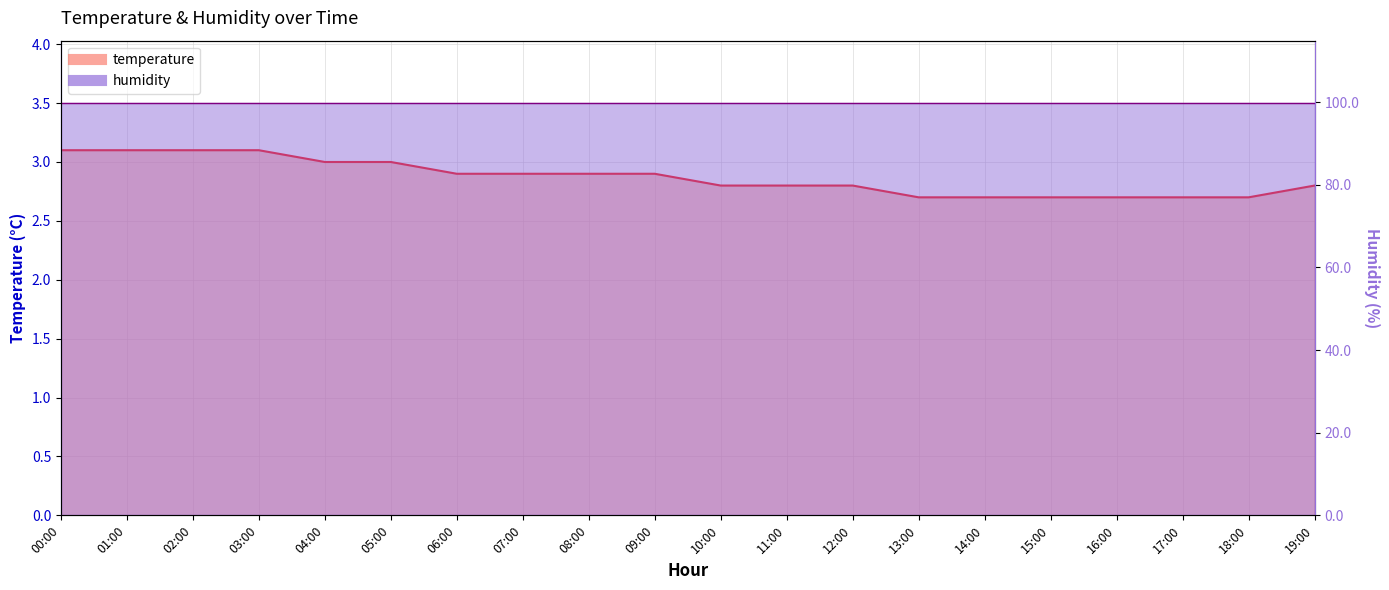

Reading left to right, what are all the values shown in this chart?

00:00=3.1	01:00=3.1	02:00=3.1	03:00=3.1	04:00=3.0	05:00=3.0	06:00=2.9	07:00=2.9	08:00=2.9	09:00=2.9	10:00=2.8	11:00=2.8	12:00=2.8	13:00=2.7	14:00=2.7	15:00=2.7	16:00=2.7	17:00=2.7	18:00=2.7	19:00=2.8